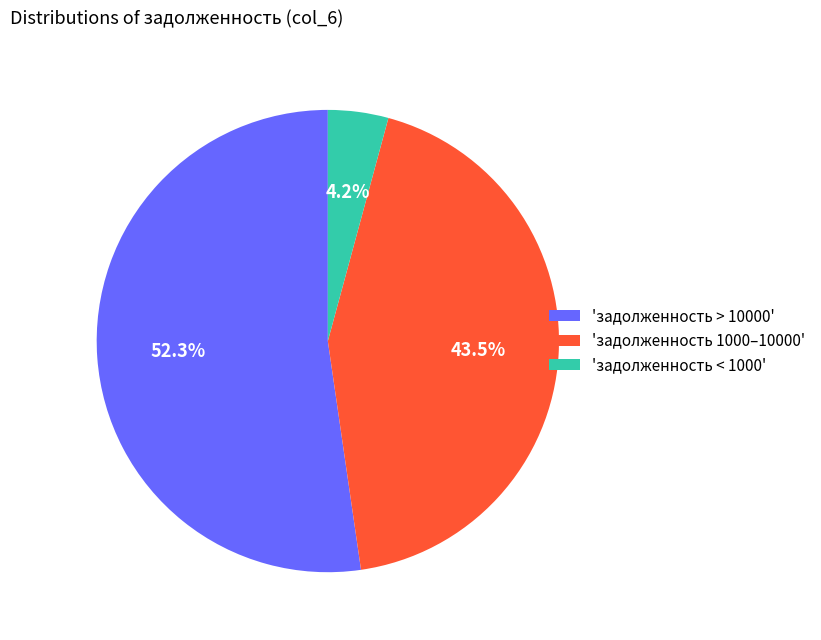

To the nearest percent, what is the difference between the largest and smallest slice percentages?

48%